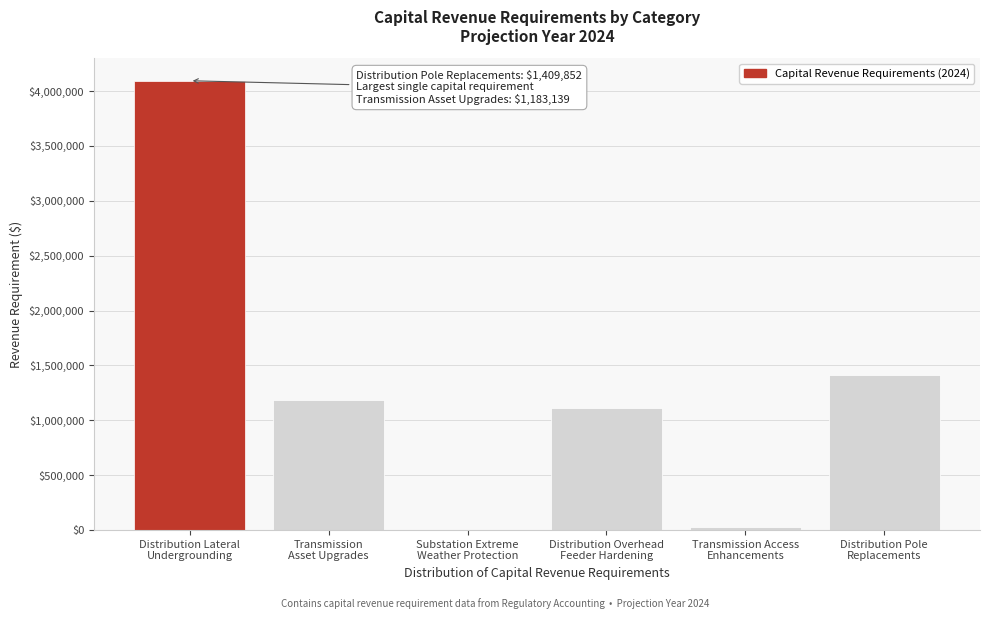

What is the greatest value displayed?

4094306